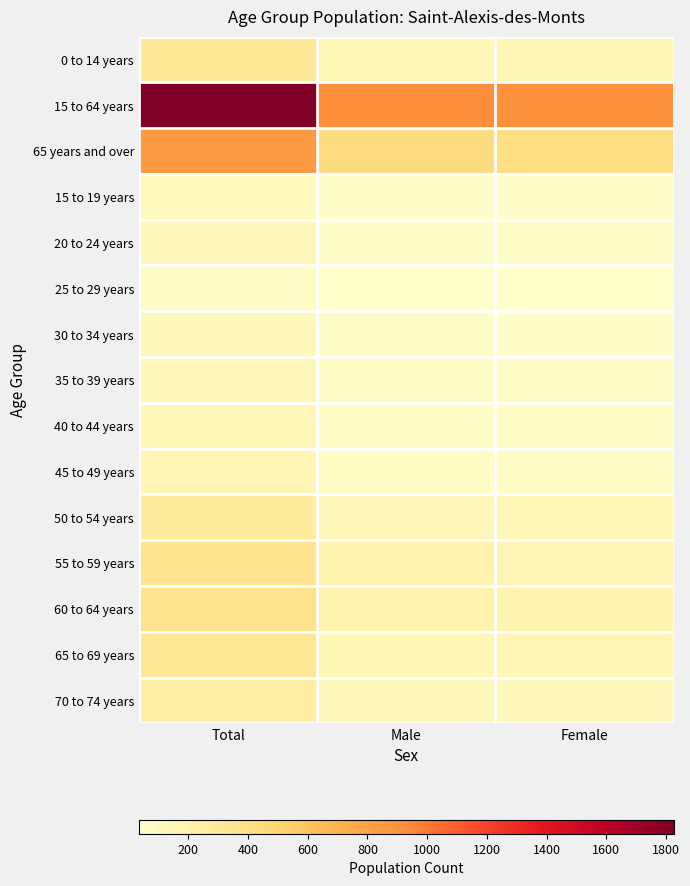

Reading left to right, transcribe all the data shown in this chart.

0 to 14 years: Total=295	Male=145	Female=150
15 to 64 years: Total=1825	Male=920	Female=905
65 years and over: Total=860	Male=430	Female=425
15 to 19 years: Total=110	Male=55	Female=55
20 to 24 years: Total=115	Male=50	Female=60
25 to 29 years: Total=70	Male=35	Female=35
30 to 34 years: Total=115	Male=60	Female=55
35 to 39 years: Total=130	Male=65	Female=70
40 to 44 years: Total=140	Male=65	Female=75
45 to 49 years: Total=150	Male=85	Female=70
50 to 54 years: Total=265	Male=130	Female=135
55 to 59 years: Total=355	Male=190	Female=165
60 to 64 years: Total=365	Male=190	Female=180
65 to 69 years: Total=310	Male=160	Female=150
70 to 74 years: Total=235	Male=120	Female=115